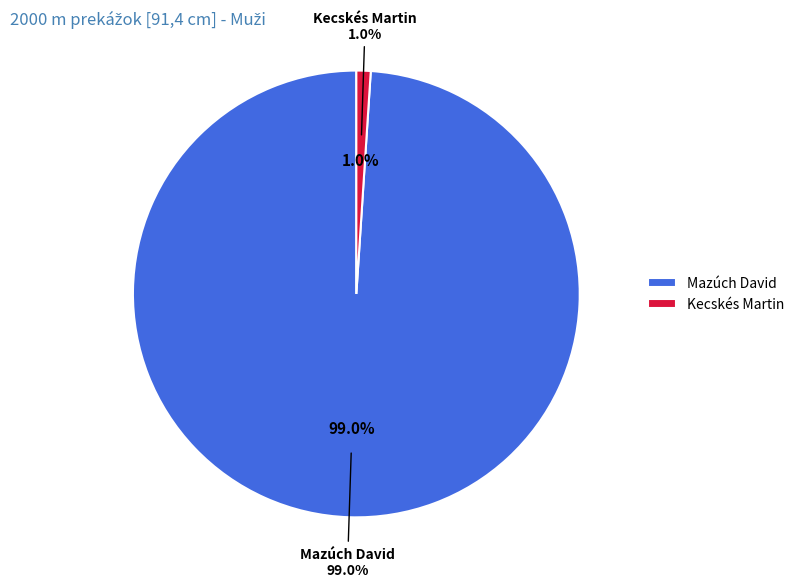

Is there a majority slice in this chart?

Yes